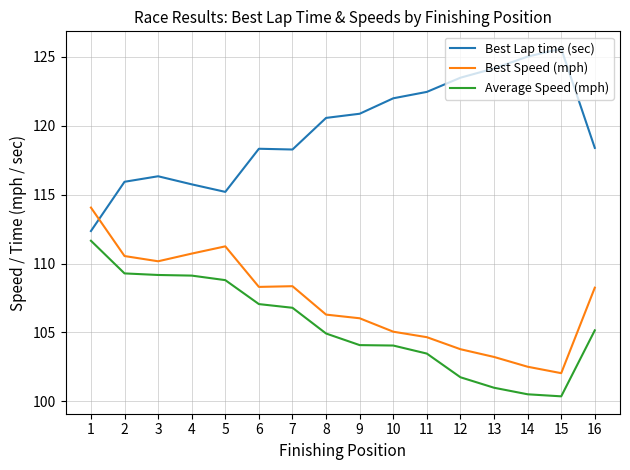

Where do Best Speed (mph) and Best Lap time (sec) first cross each other?

1 and 2